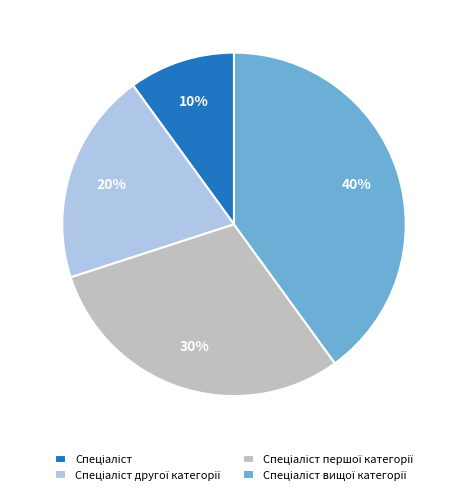

How many slices are in this pie chart?

4